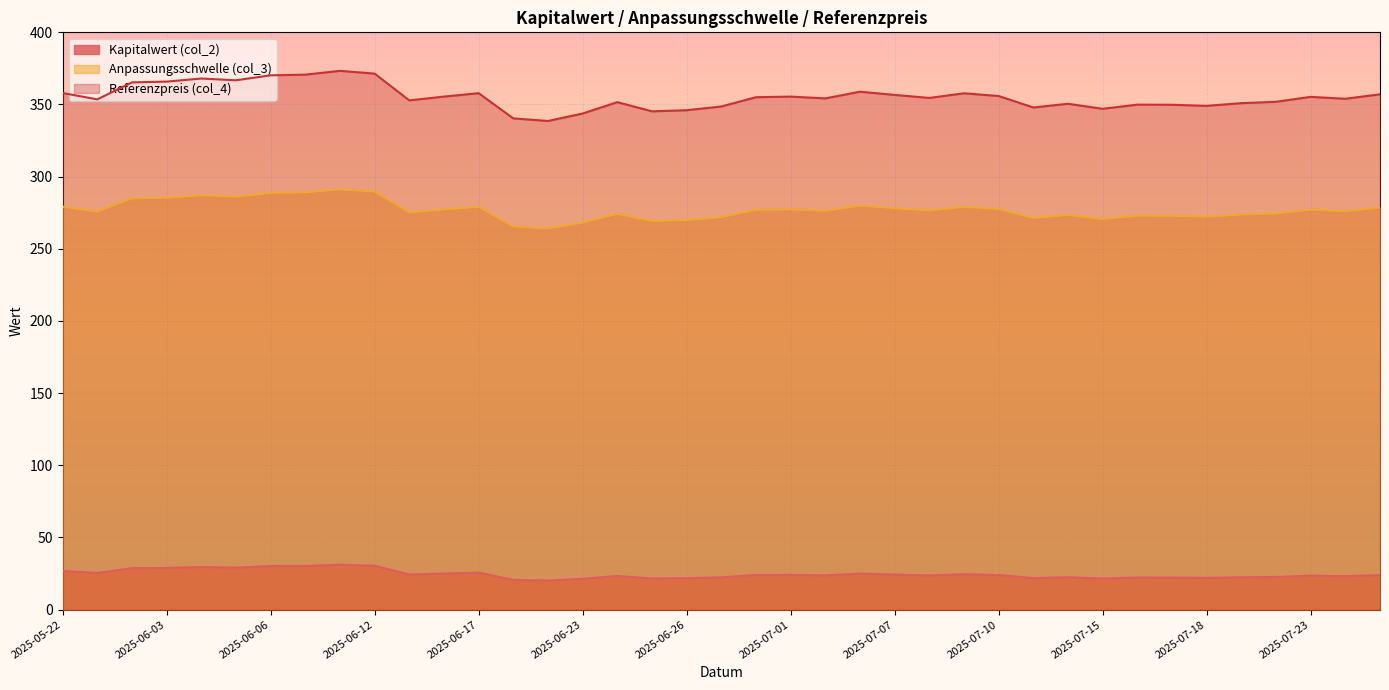

At which label is Referenzpreis (col_4) closest to 355?

2025-06-30